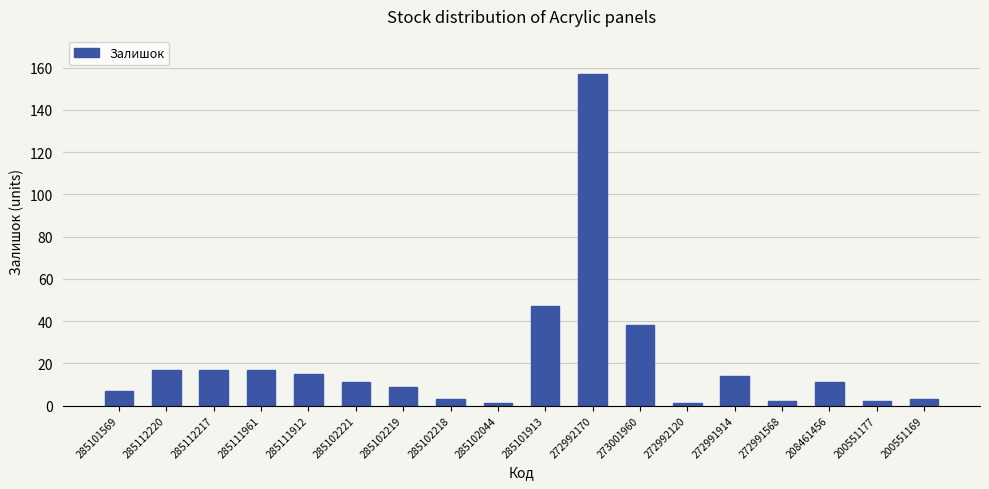

What value does the data have at 285102221, to the nearest 5?

10